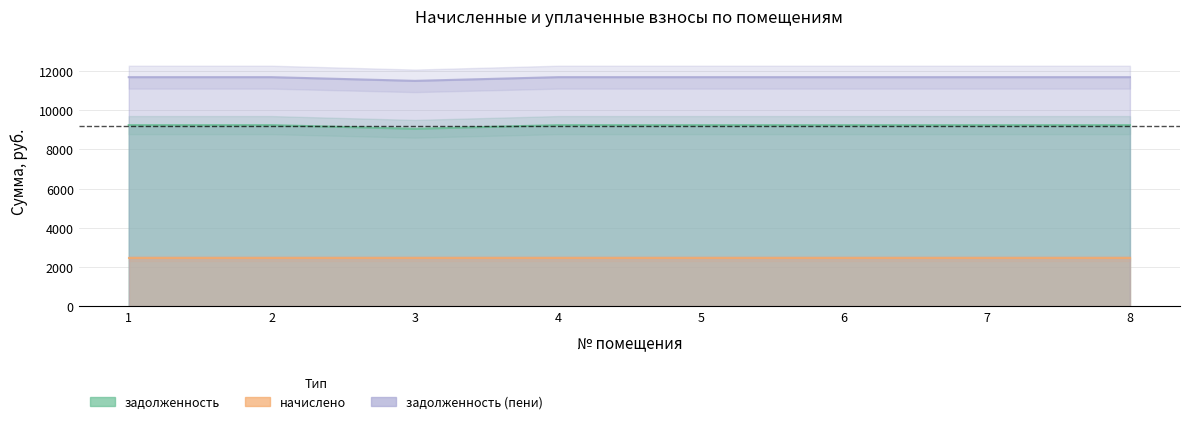

True or false: задолженность (пени) has a value of 11694.2 at 8.

True